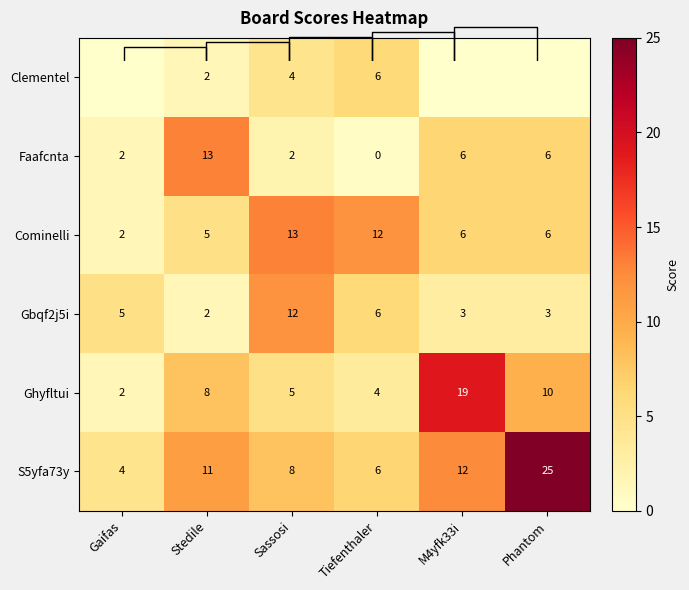

At which label does Gbqf2j5i first exceed 5?

Sassosi